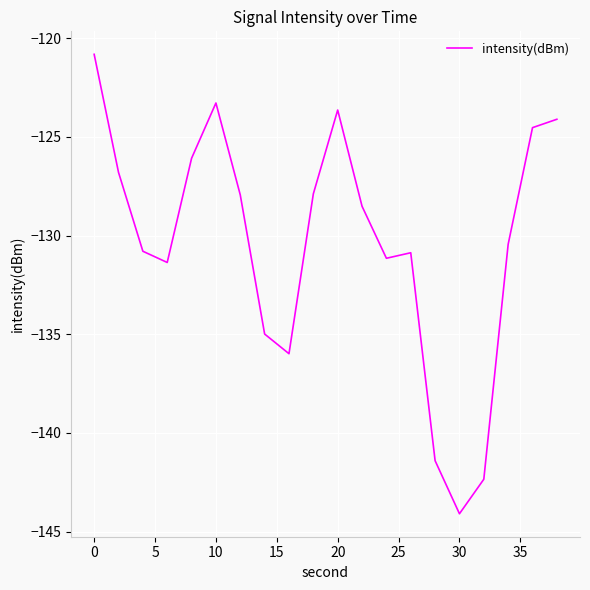

What is the difference between the maximum and minimum values?

23.3